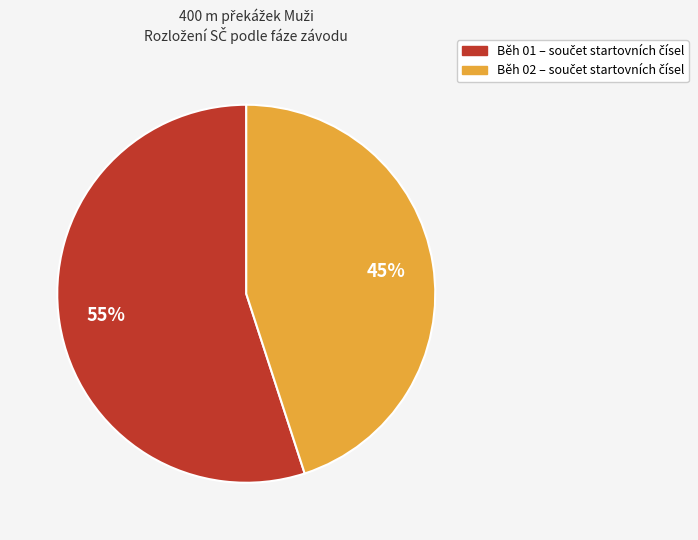

To the nearest percent, what is the average slice percentage?

50%